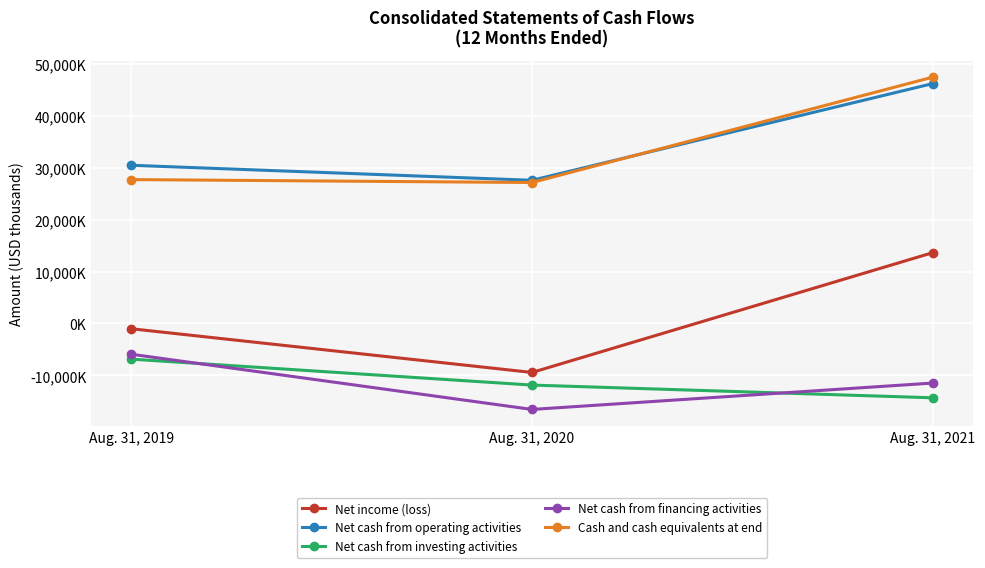

At how many categories does at least one series exceed 31970?

1